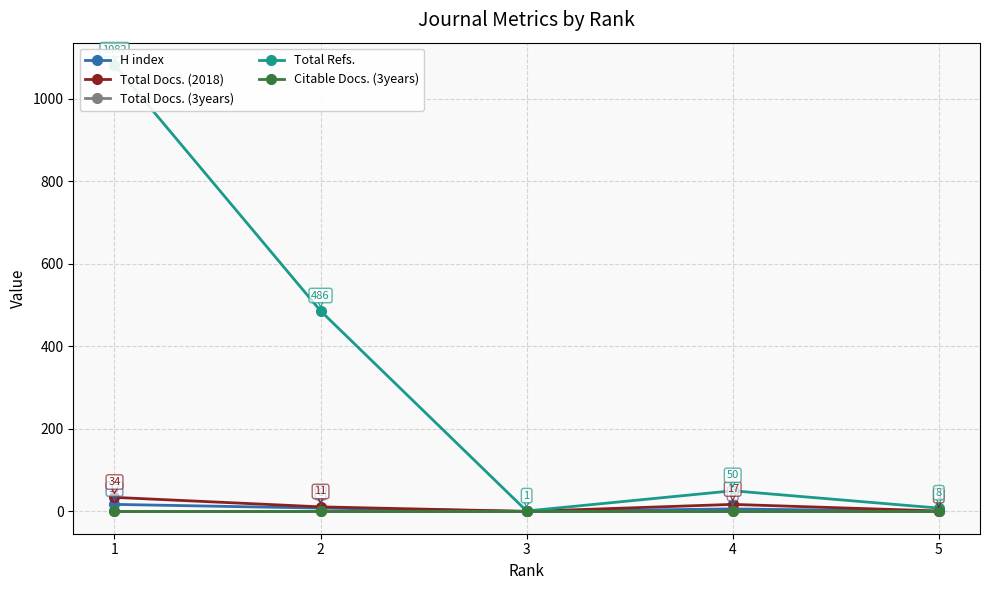

Reading left to right, what are all the values shown in this chart?

H index: 1=17	2=8	3=0	4=6	5=0
Total Docs. (2018): 1=34	2=11	3=0	4=17	5=1
Total Docs. (3years): 1=0	2=0	3=0	4=0	5=0
Total Refs.: 1=1082	2=486	3=1	4=50	5=8
Citable Docs. (3years): 1=0	2=0	3=0	4=0	5=0